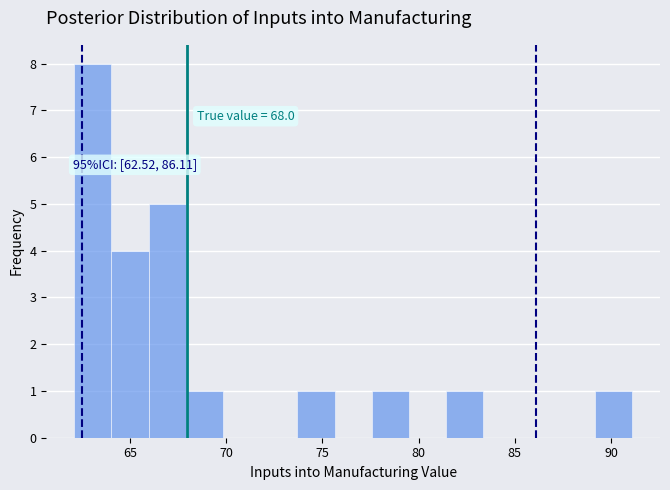

Read against the x-axis, roughly where is the centre of the tallest bar?

63.0